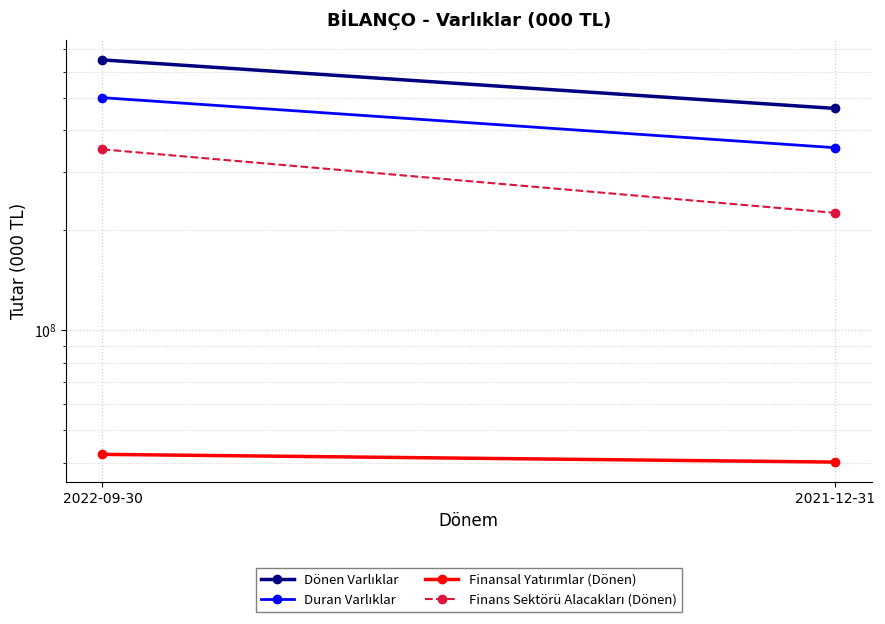

Rank the series by their maximum value, from lowest to highest.

Finansal Yatırımlar (Dönen), Finans Sektörü Alacakları (Dönen), Duran Varlıklar, Dönen Varlıklar